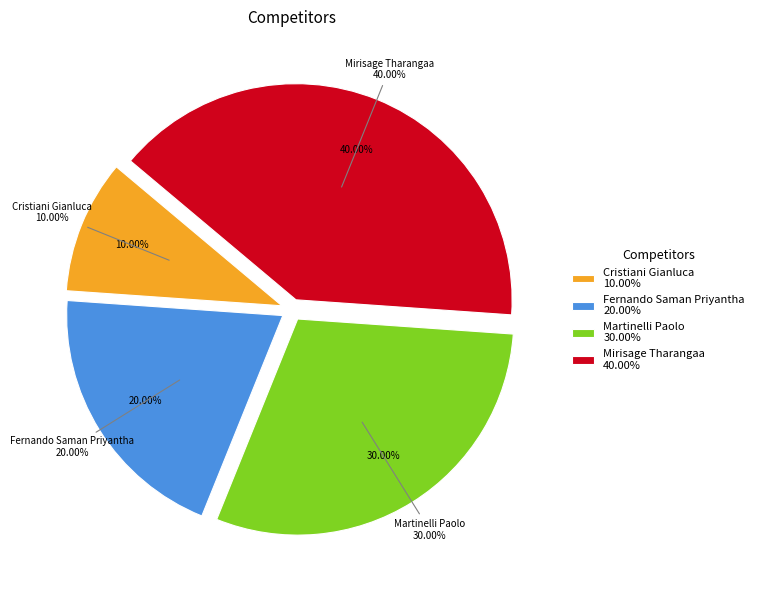

To the nearest percent, what is the difference between the largest and smallest slice percentages?

30%